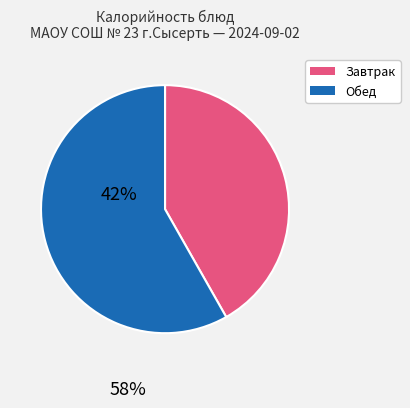

Approximately how many times larger is the value at Завтрак compared to Обед?

0.7